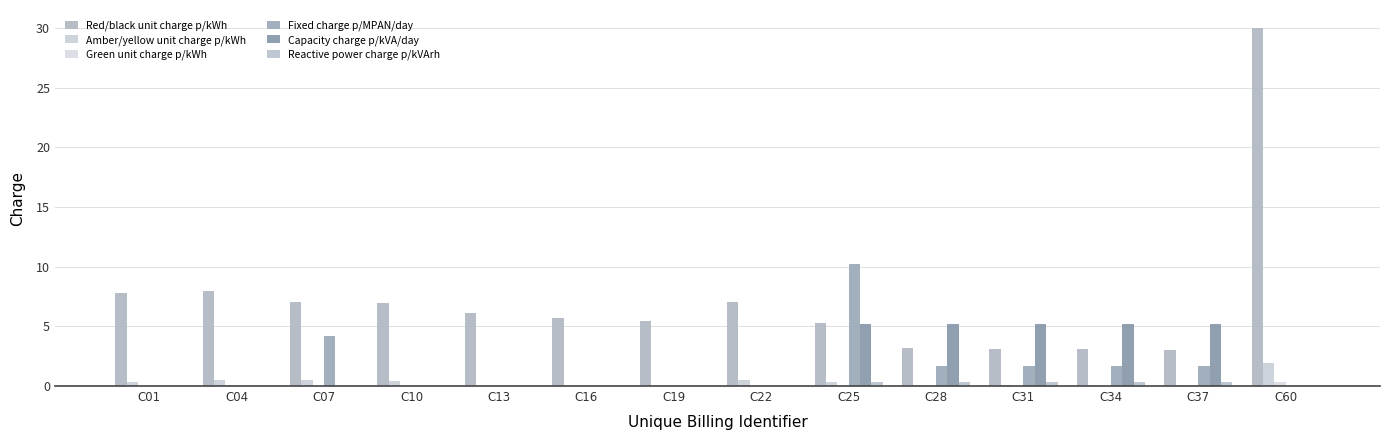

Are the bars grouped side by side (vs. stacked)?

Yes